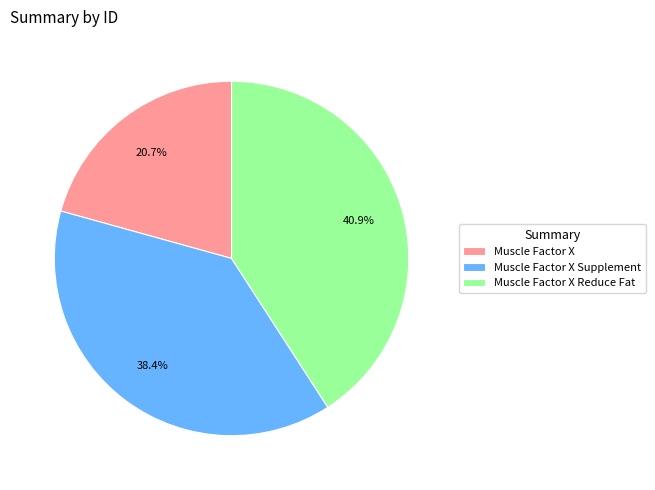

Does Muscle Factor X Reduce Fat account for over 50% of the chart?

No